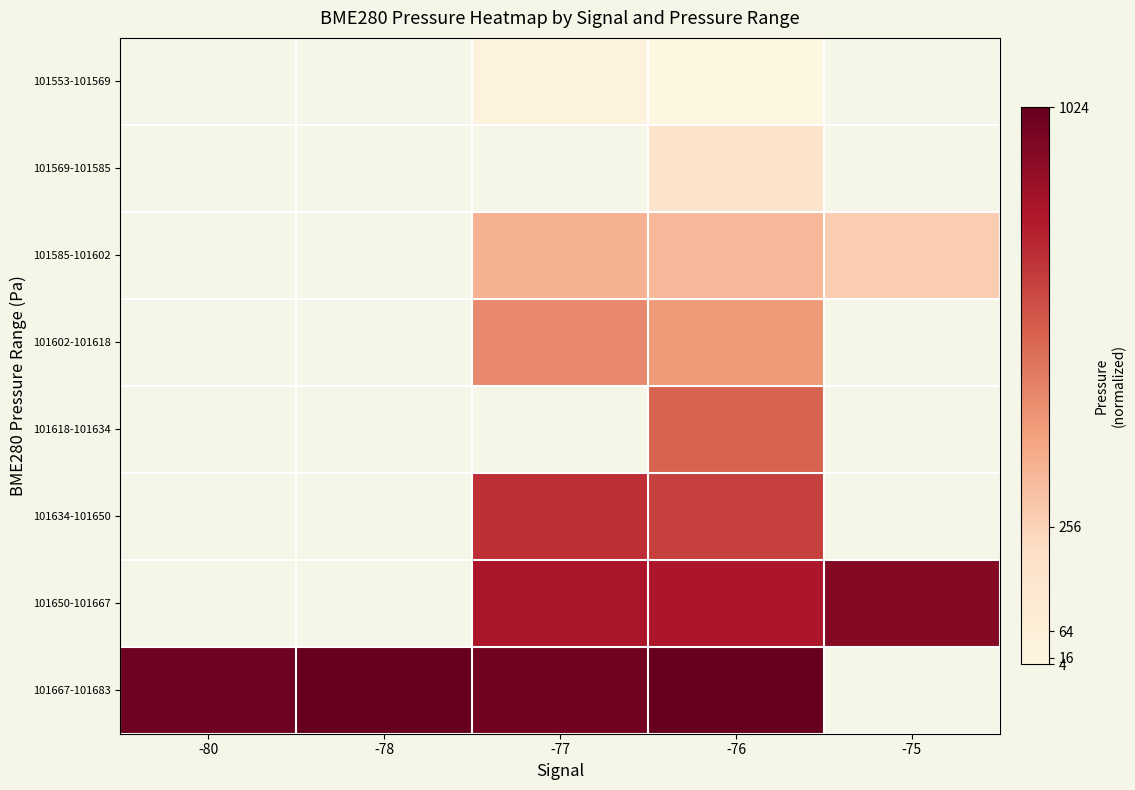

How many positive values does the 101553-101569 series have?

2